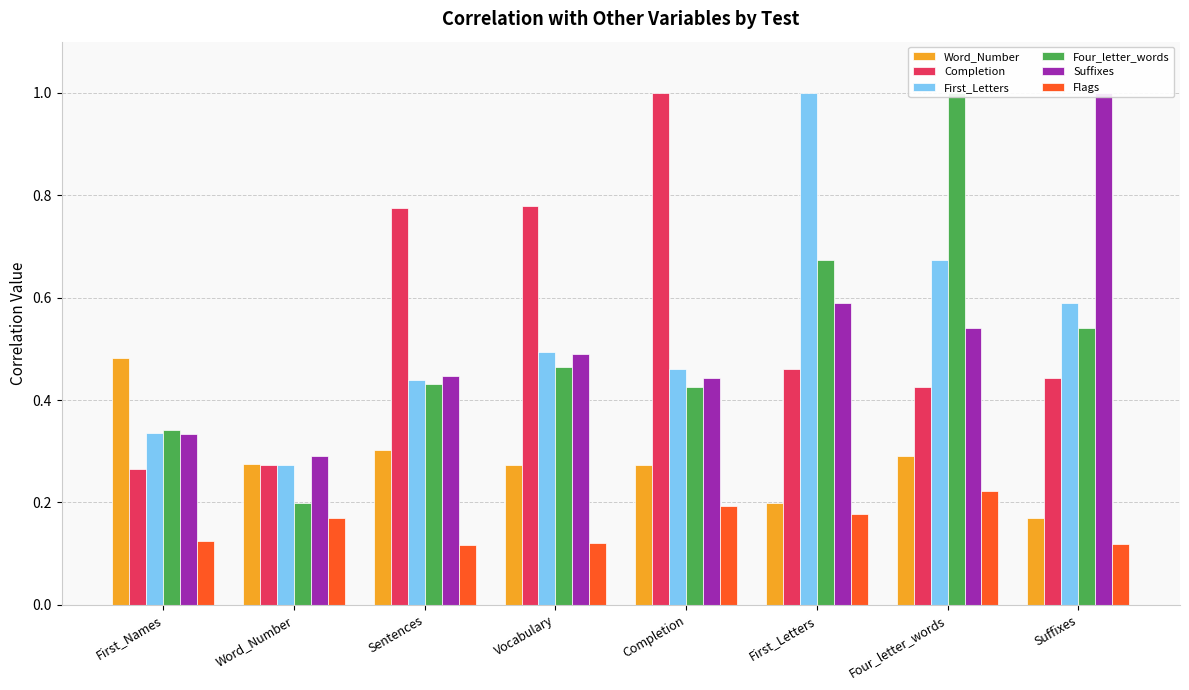

Does the chart contain stacked bars?

No